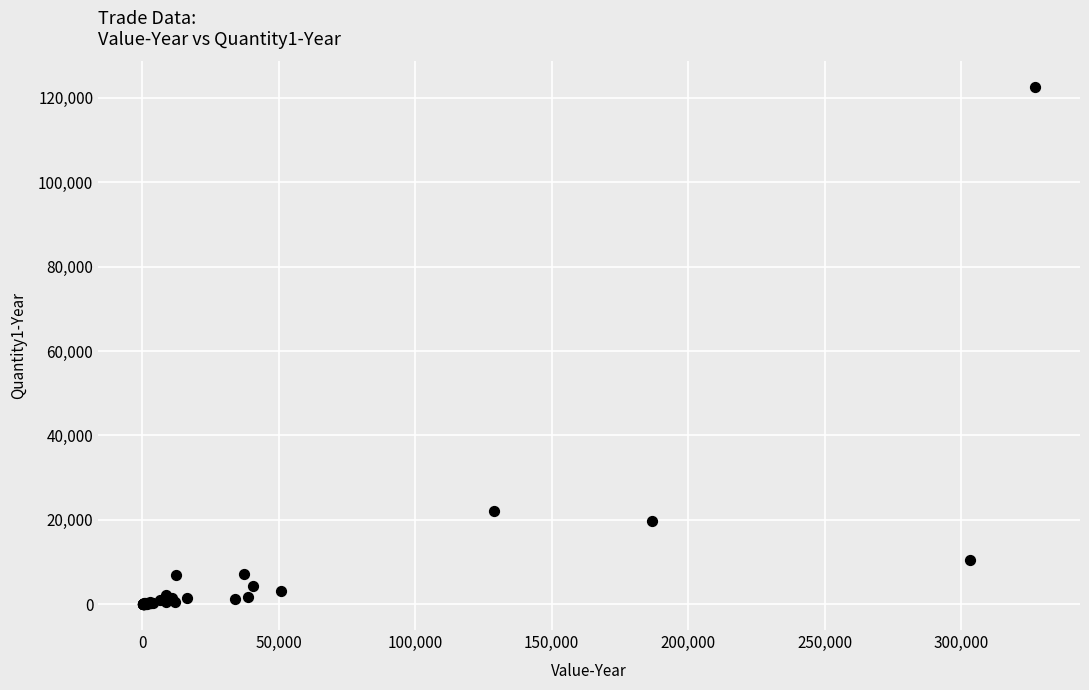

What Y value in the scatter plot is closest to 61254?

22137